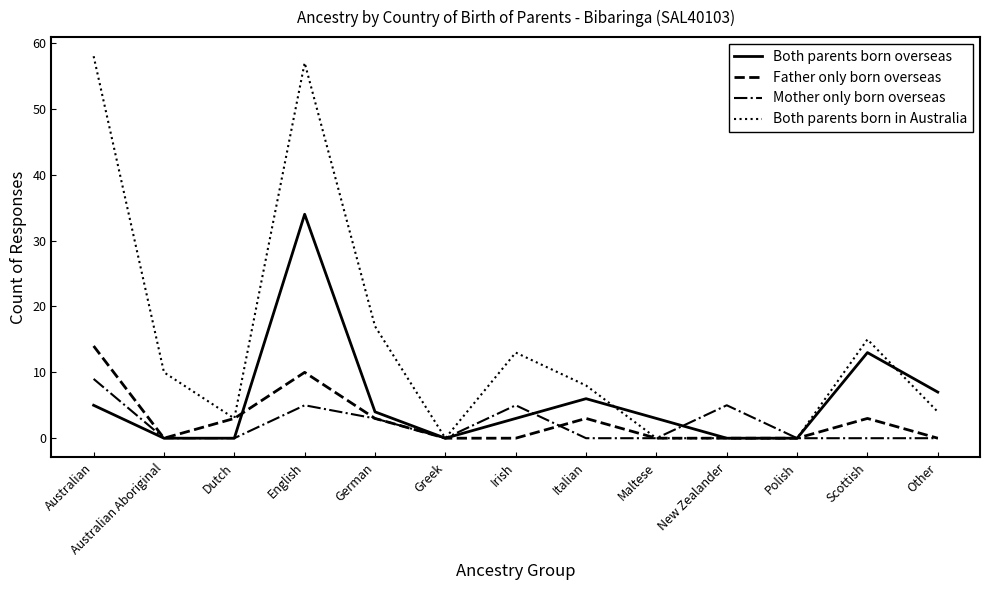

True or false: Both parents born in Australia has more than 1 points higher than both neighbors.

True